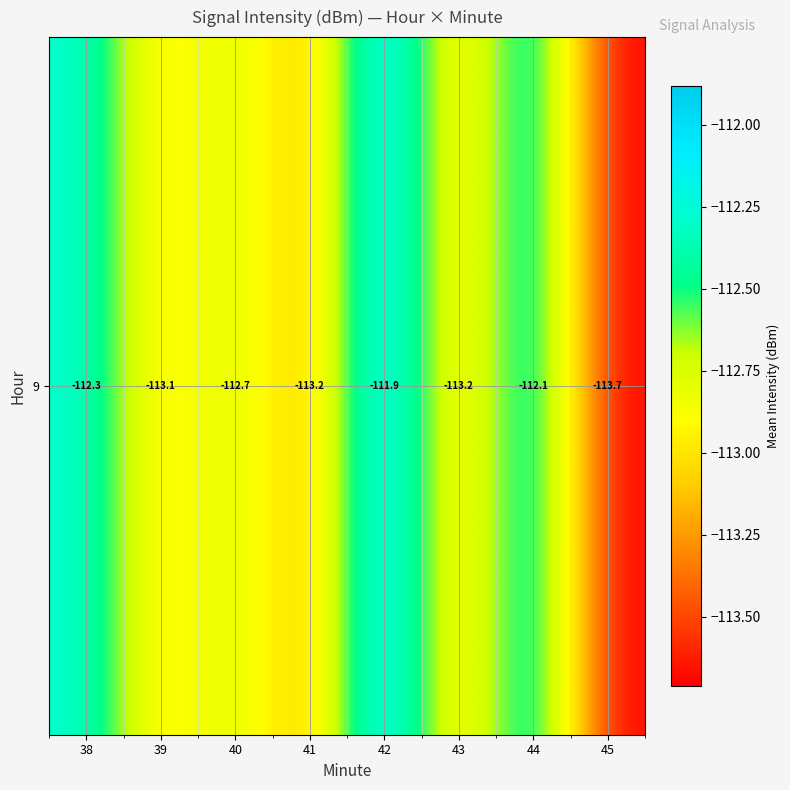

Which has a higher value, 41 or 45?

41